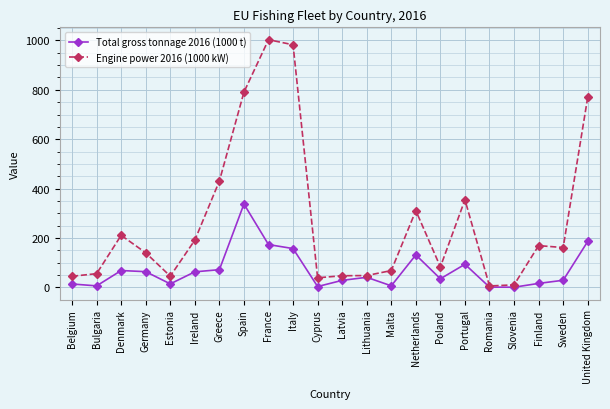

What are all the series names shown in the legend?

Total gross tonnage 2016 (1000 t), Engine power 2016 (1000 kW)